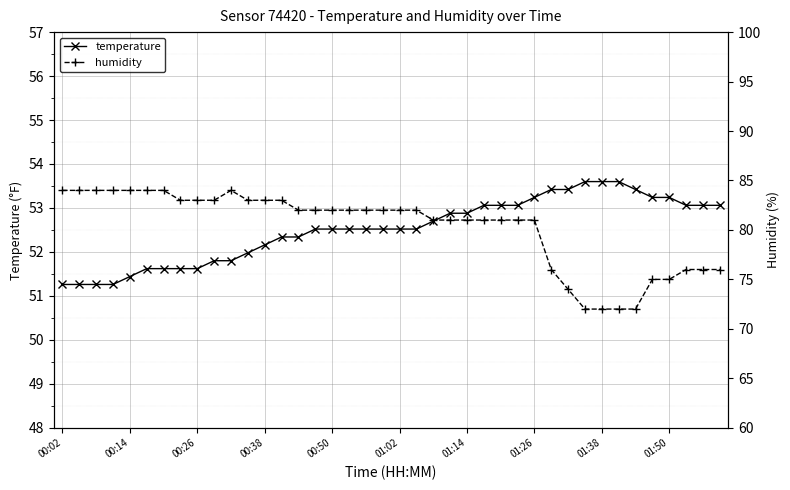

At how many categories does at least one series exceed 83?

8